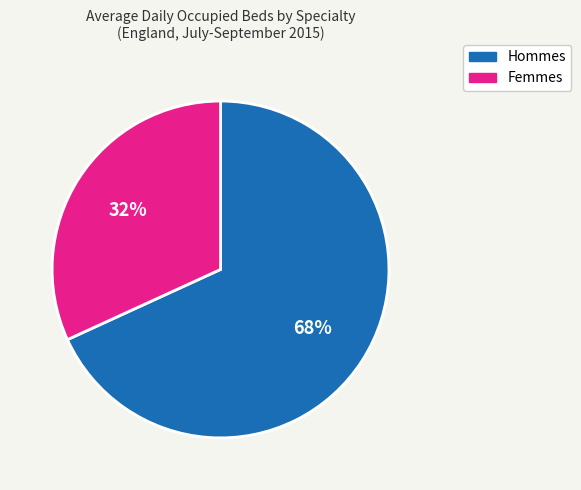

To the nearest percent, what is the difference between the largest and smallest slice percentages?

36%